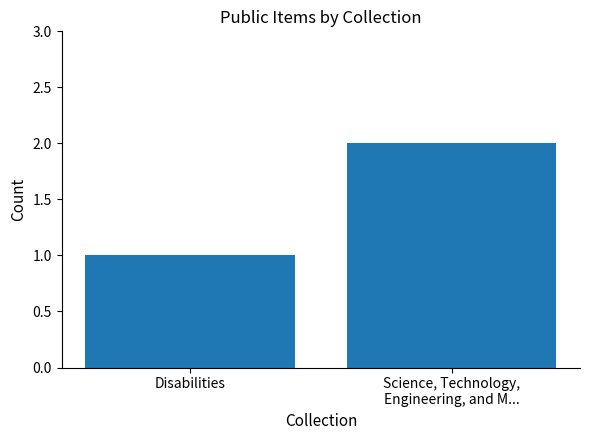

What is the value of the 2nd bar from the left?

2